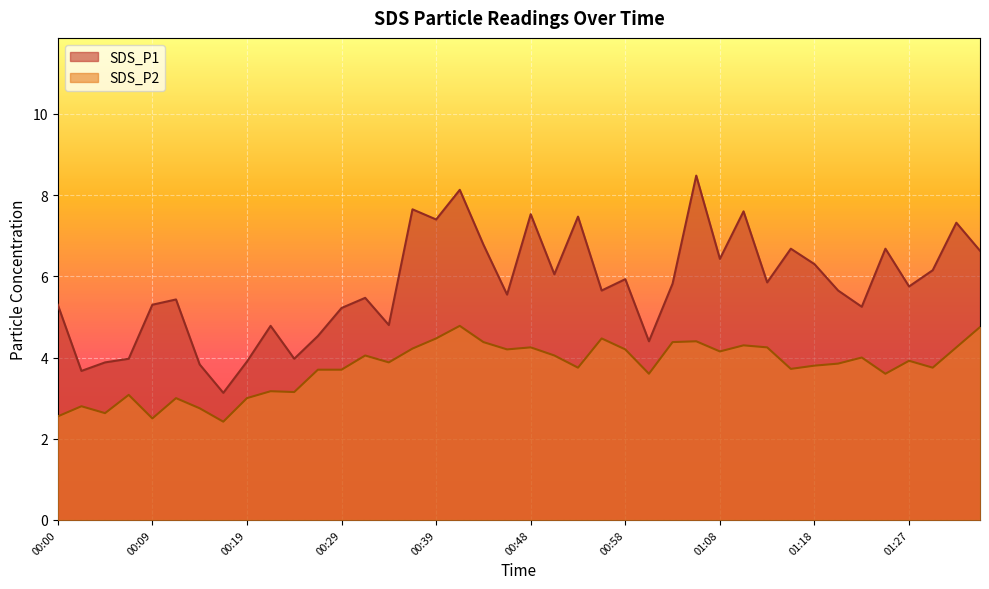

Count the number of categories in the chart.

40